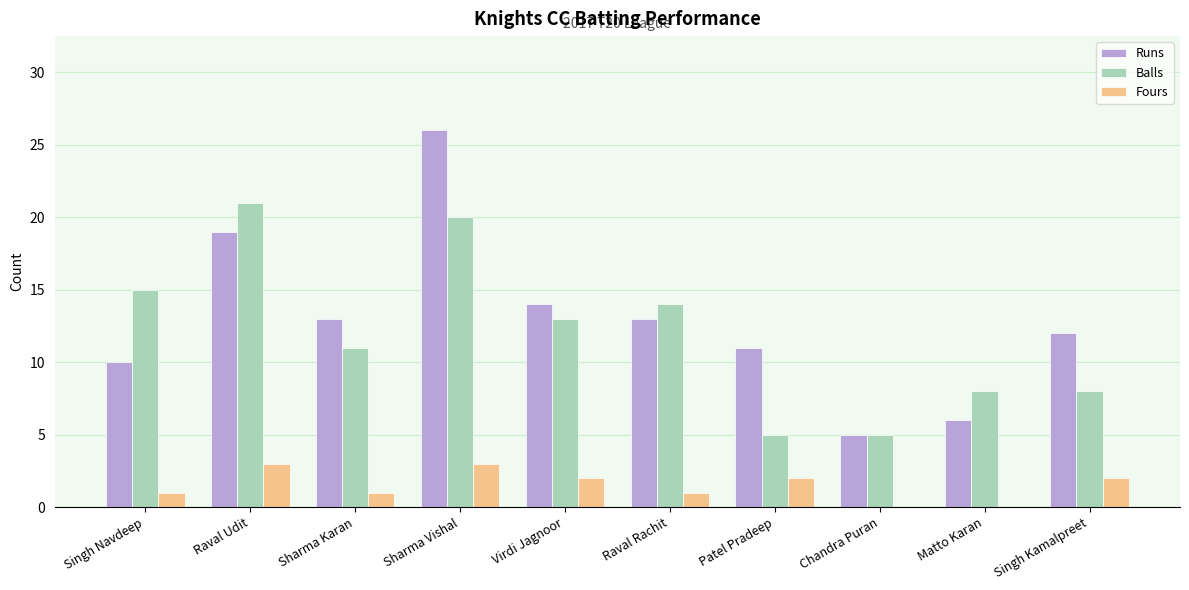

At which category is the sum across all series the highest?

Sharma Vishal